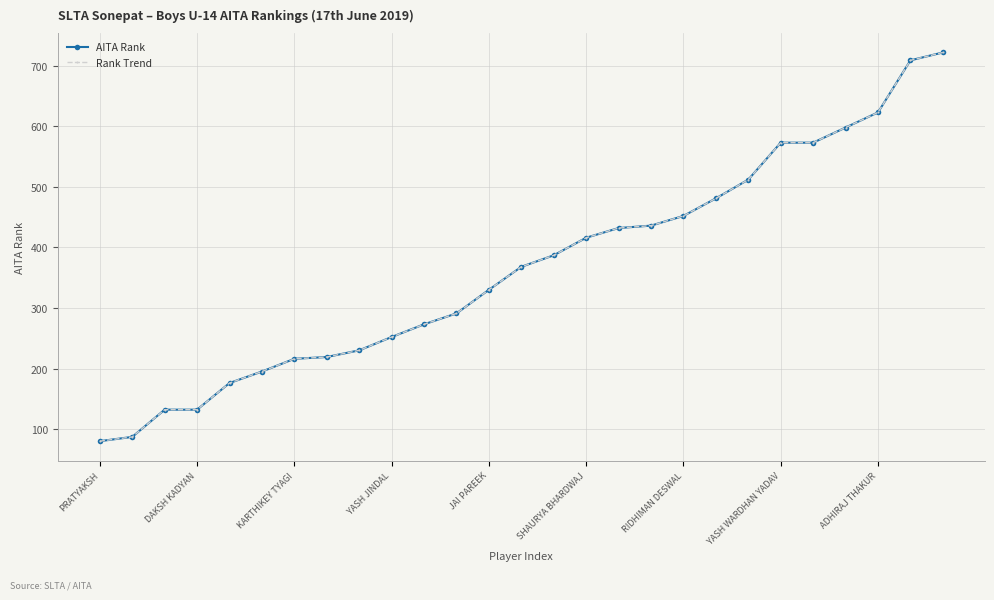

What is the smallest value displayed?

80